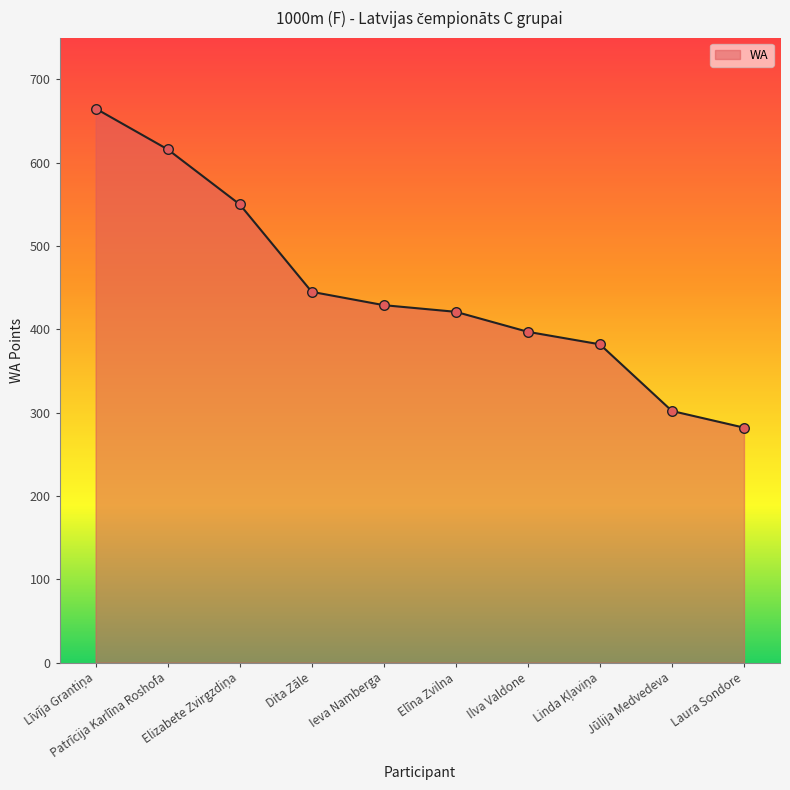

Between Elīna Zvilna and Patrīcija Karlīna Roshofa, which is larger?

Patrīcija Karlīna Roshofa